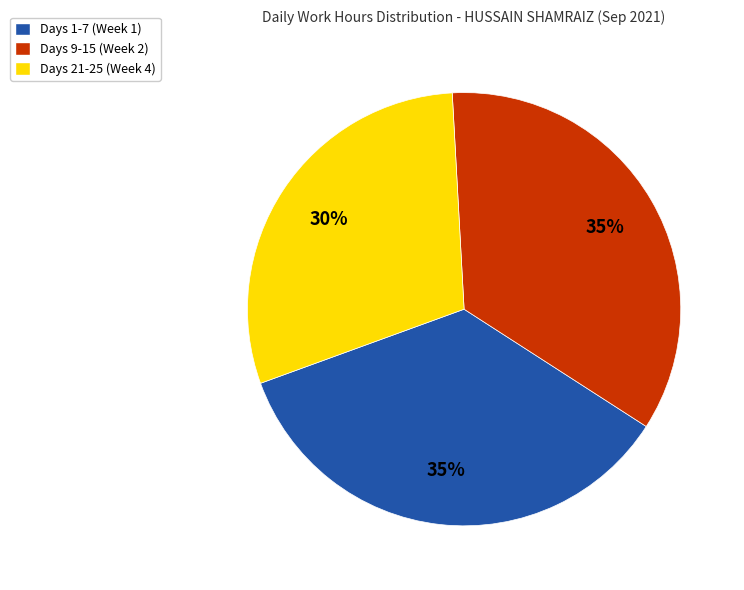

Which slice is the smallest?

Days 21-25 (Week 4)